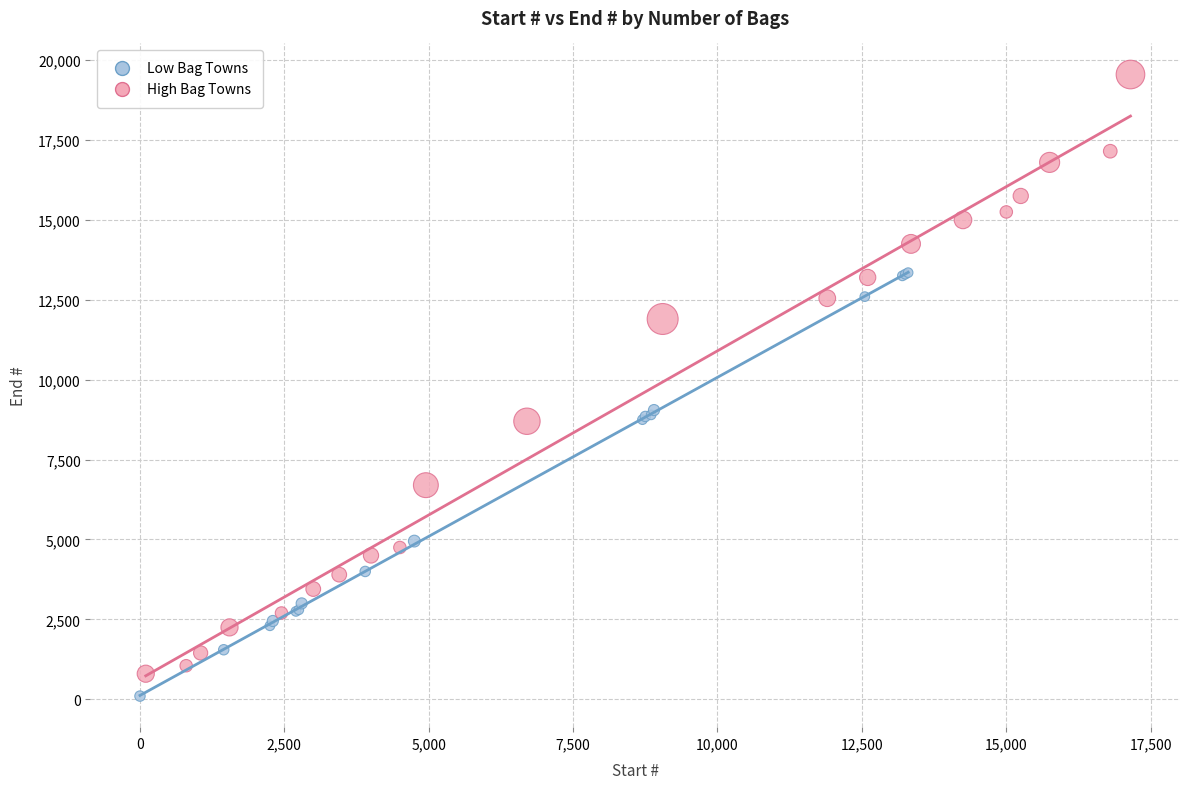

Which series has the widest spread of Y values?

High Bag Towns